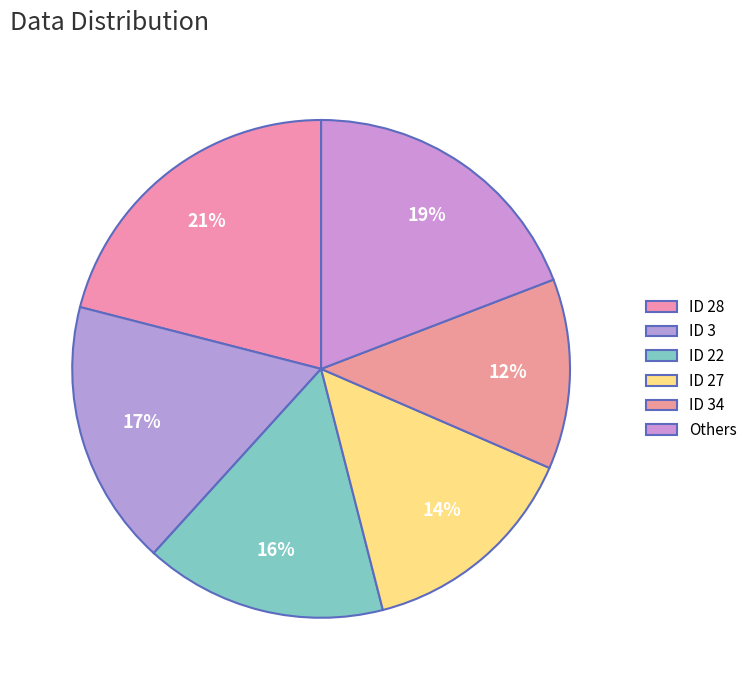

Count the number of slices in the pie.

6